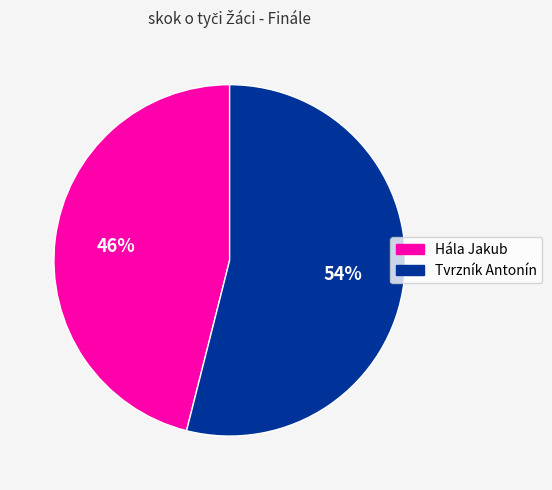

Approximately how many times larger is the value at Hála Jakub compared to Tvrzník Antonín?

0.9